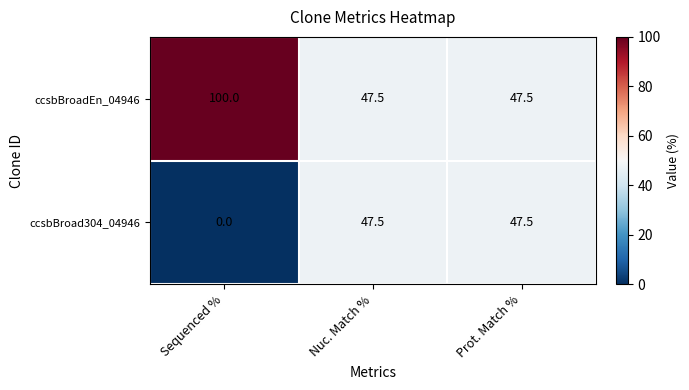

What is the total value across all series at Nuc. Match %?

95.0